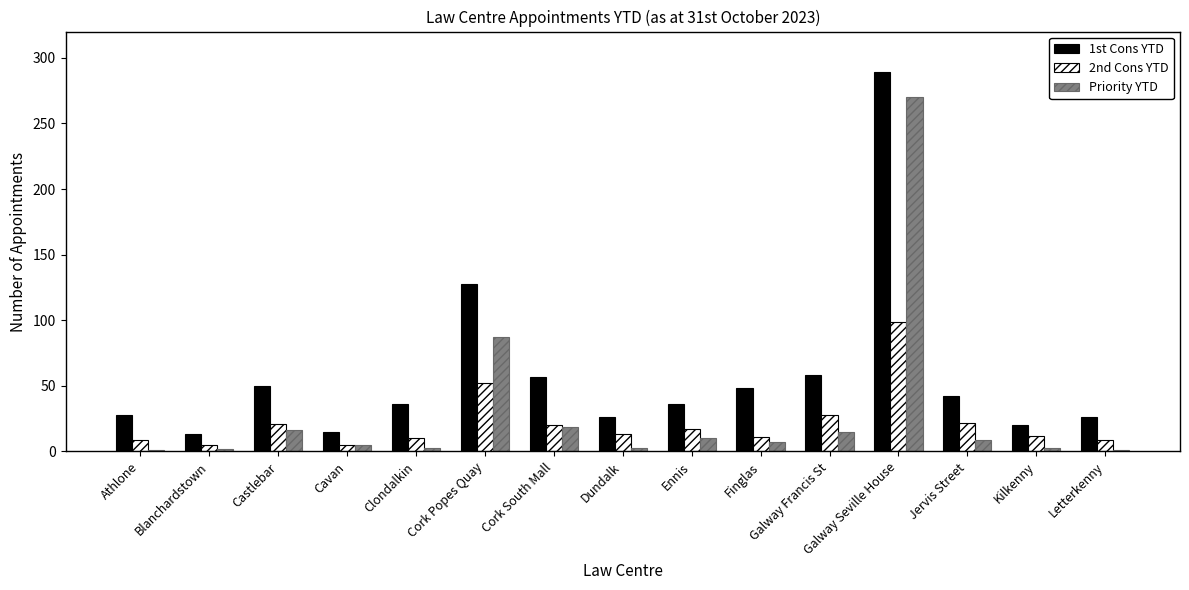

At how many categories does at least one series exceed 8?

15